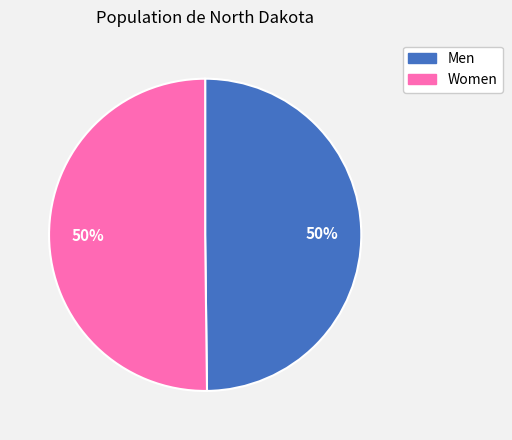

The Women slice represents 50% of the pie. True or false?

True